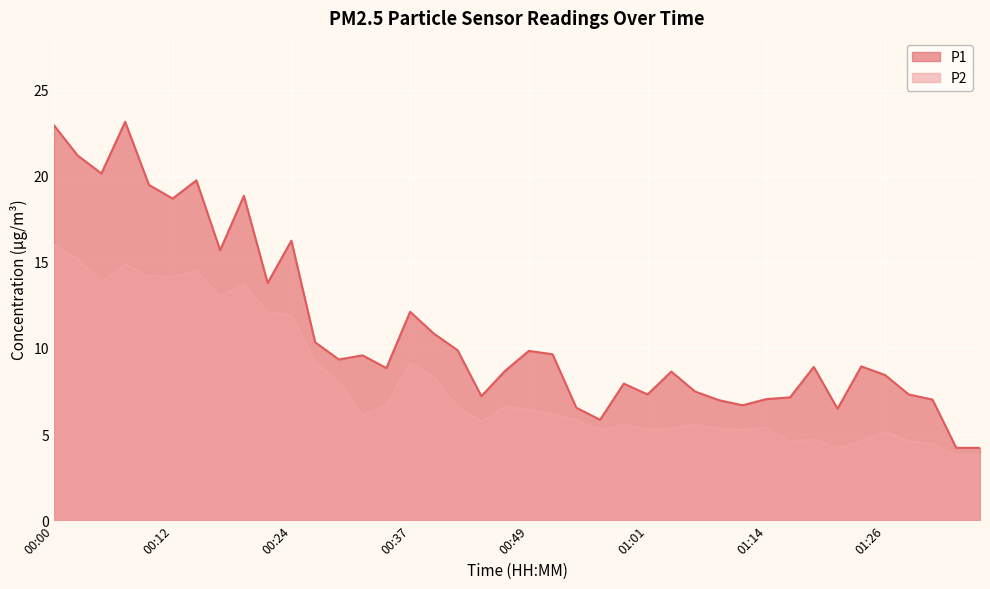

At which label does P2 reach its minimum?

01:33